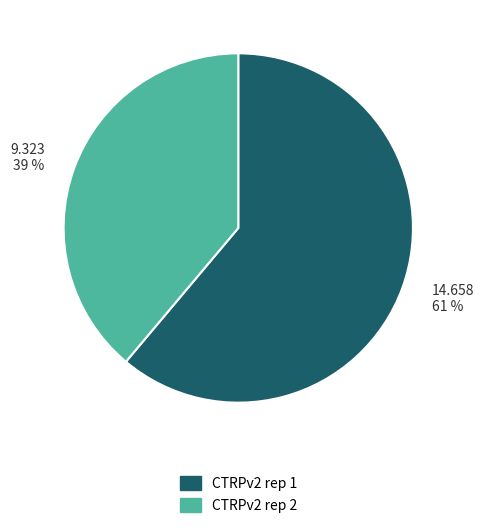

How many slices are in this pie chart?

2